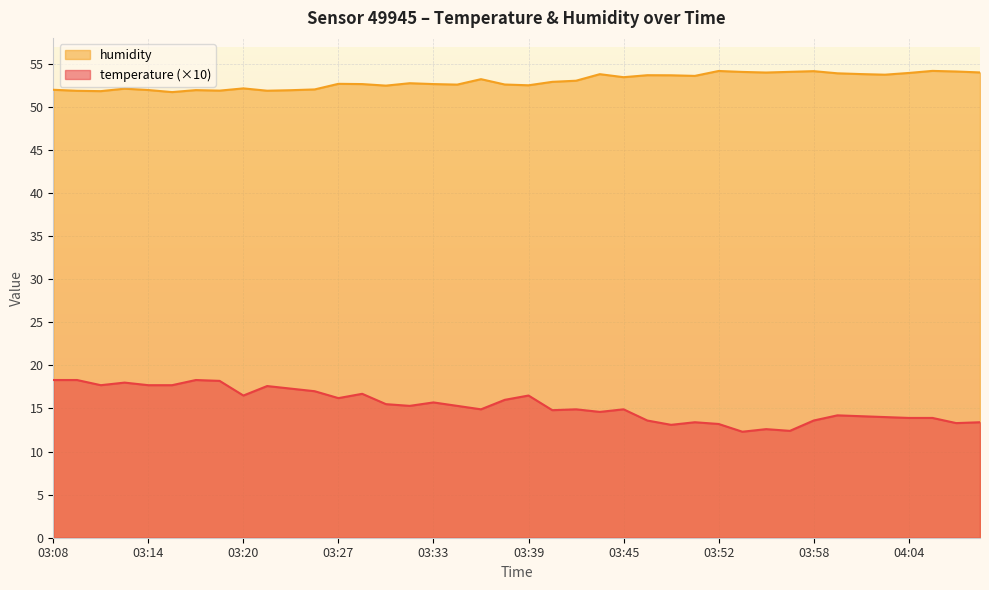

What is the average value of the temperature series?

15.4